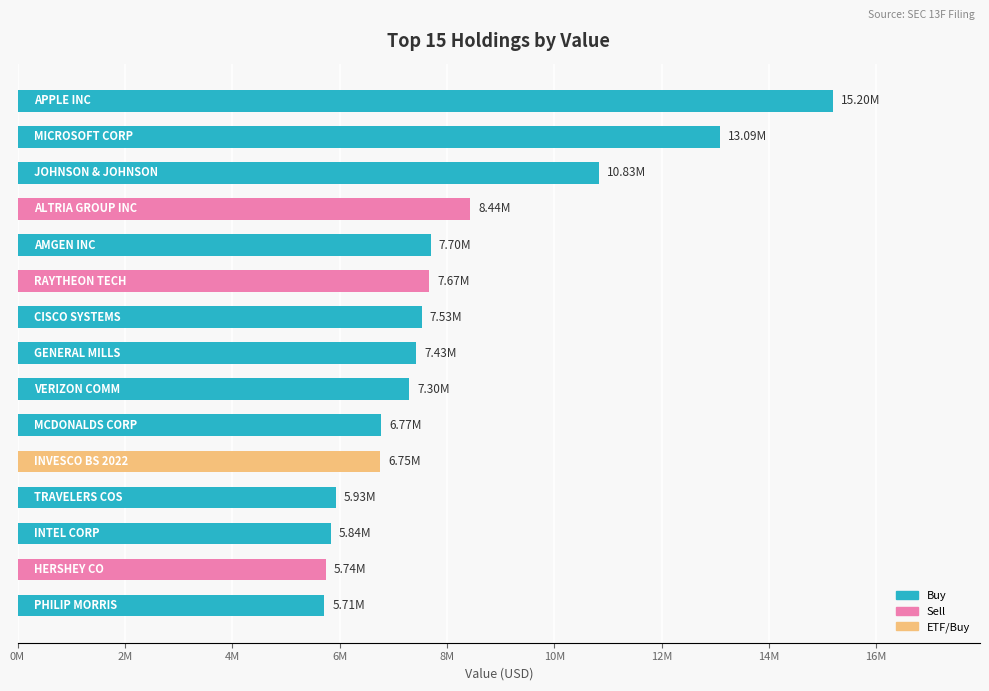

What is the sum of all values?

121933000